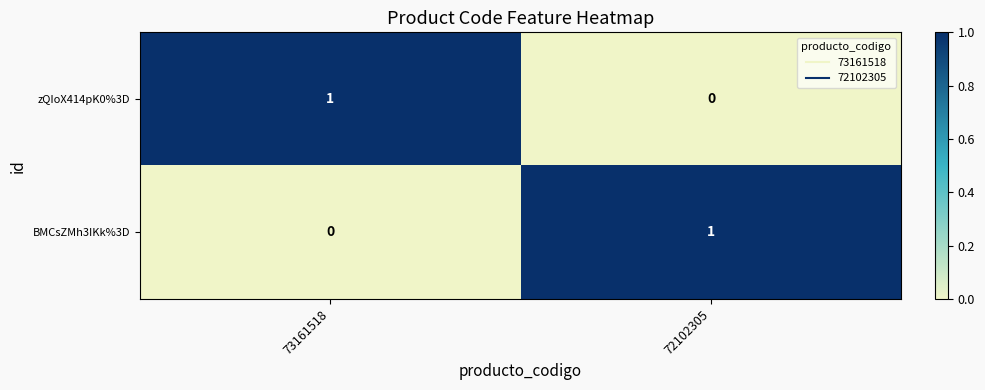

Reading left to right, transcribe all the data shown in this chart.

zQIoX414pK0%3D: 1	0
BMCsZMh3IKk%3D: 0	1